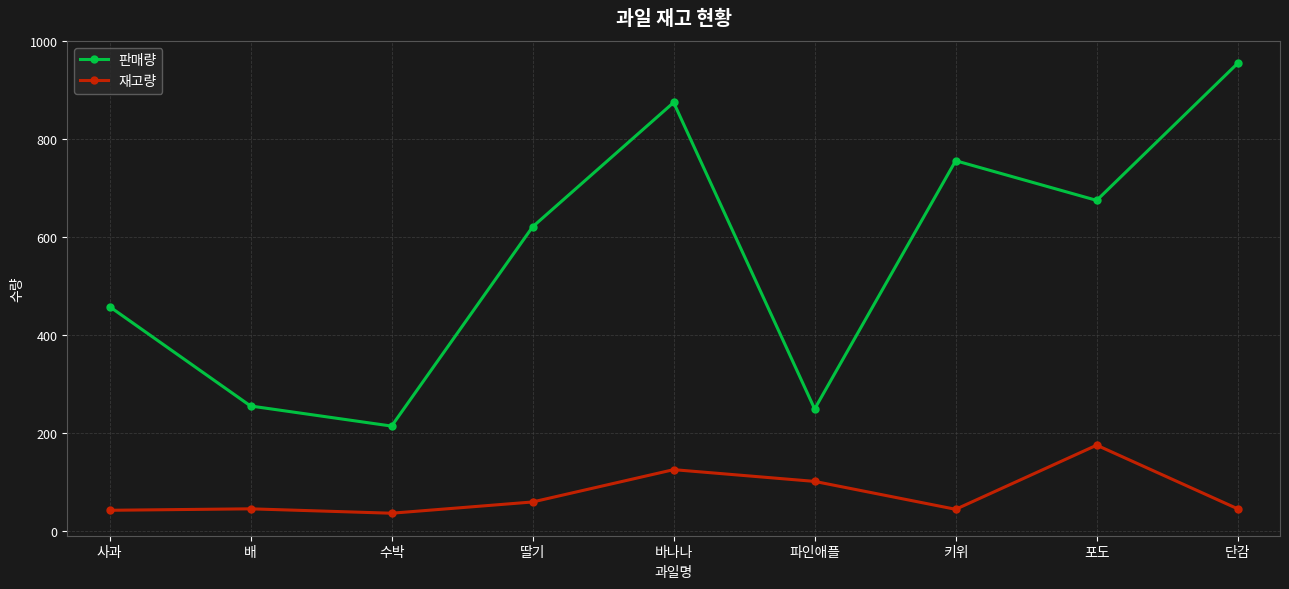

What is the minimum value shown in the chart?

36